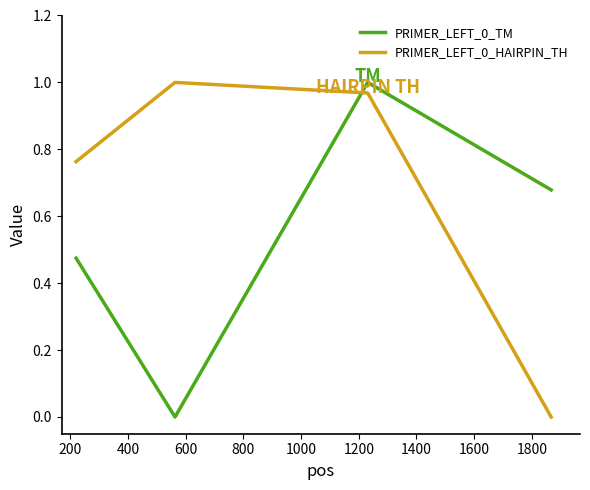

True or false: PRIMER_LEFT_0_TM and PRIMER_LEFT_0_HAIRPIN_TH intersect in this chart.

True